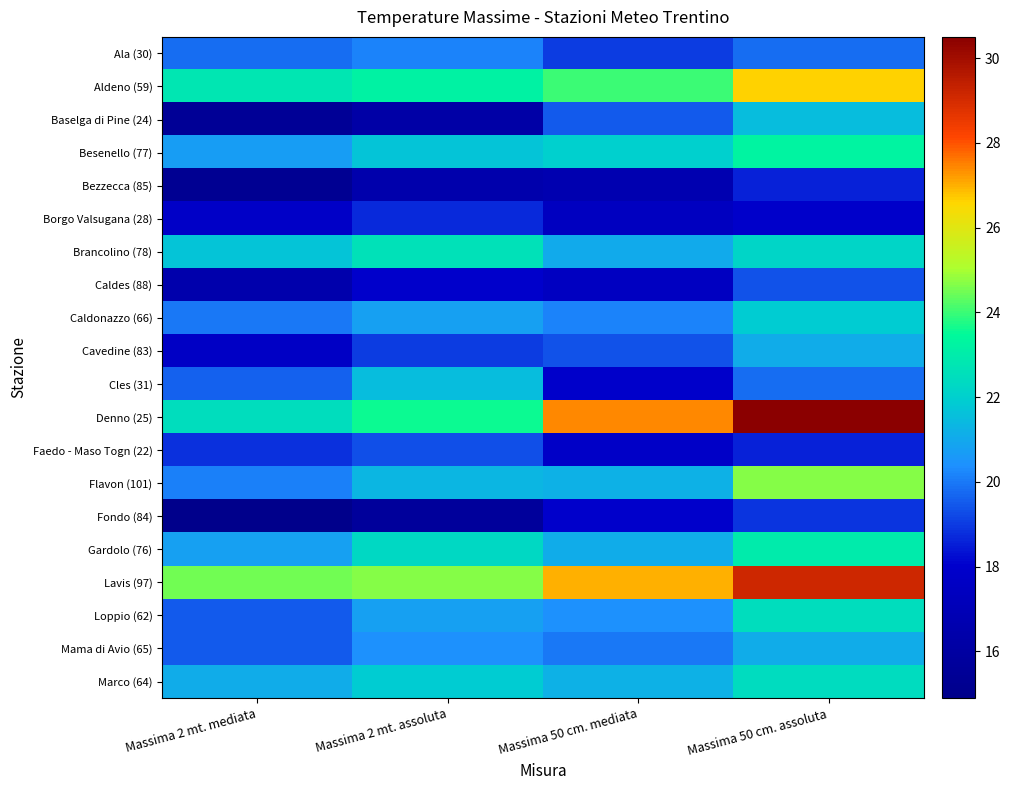

Which has a higher value, Massima 50 cm. assoluta or Massima 2 mt. mediata?

Massima 50 cm. assoluta